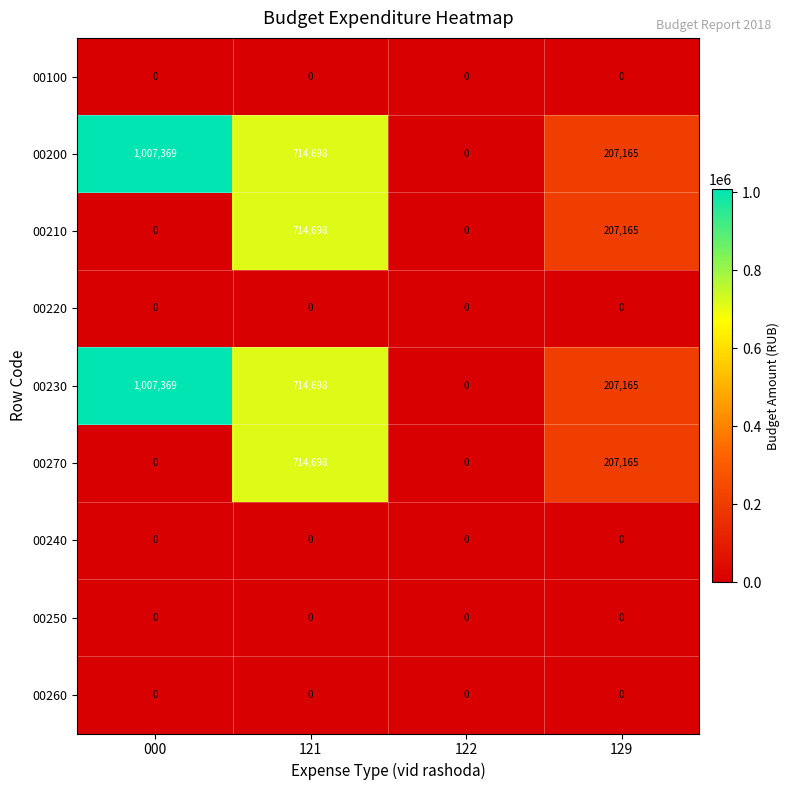

Is it true that 00230 equals 1007369 at 000?

True